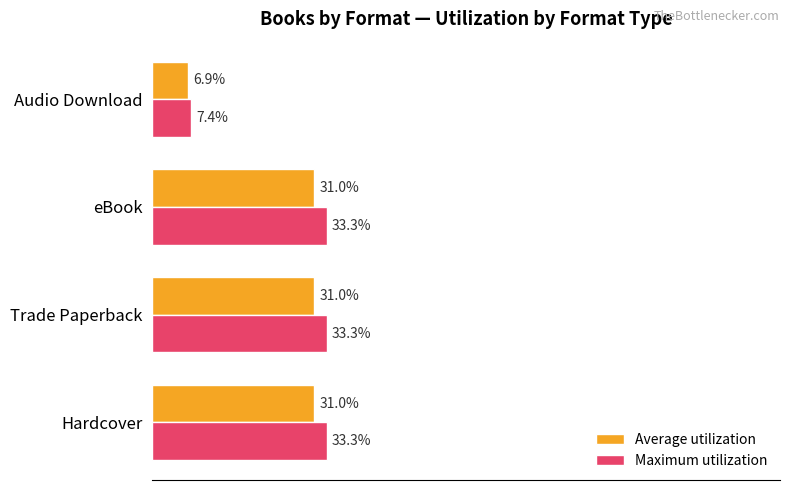

Where is Average utilization nearest to the value 18?

Audio Download